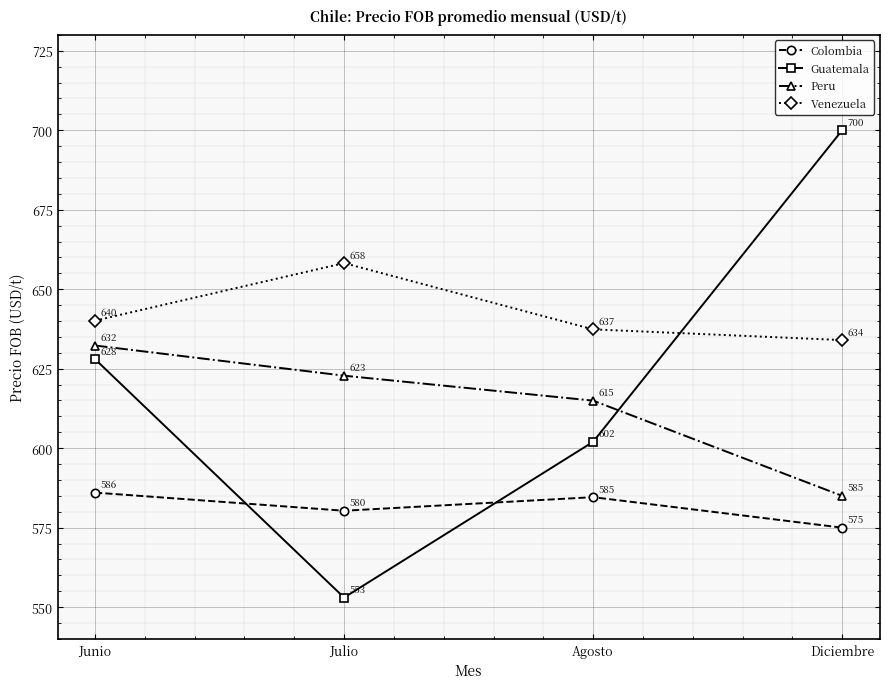

What is the value of the Peru point at the 3rd from the left?

615.0